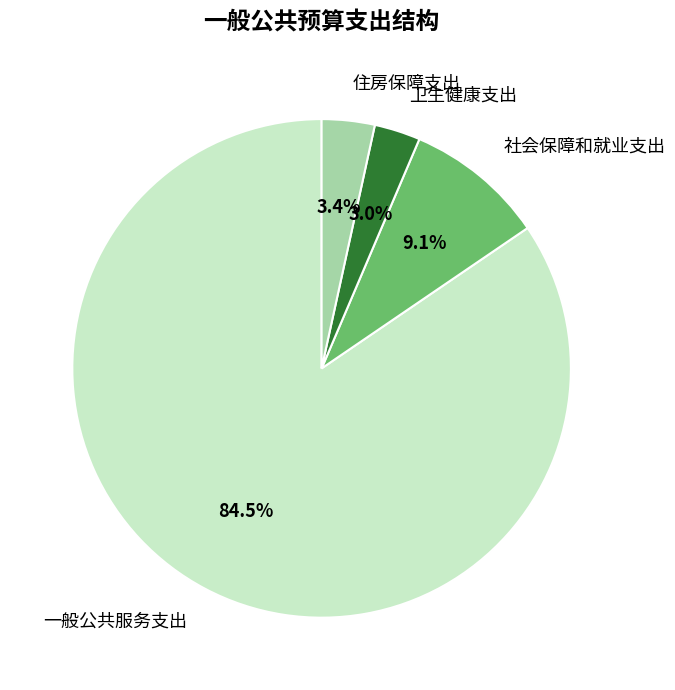

Approximately how many times larger is the value at 住房保障支出 compared to 社会保障和就业支出?

0.4